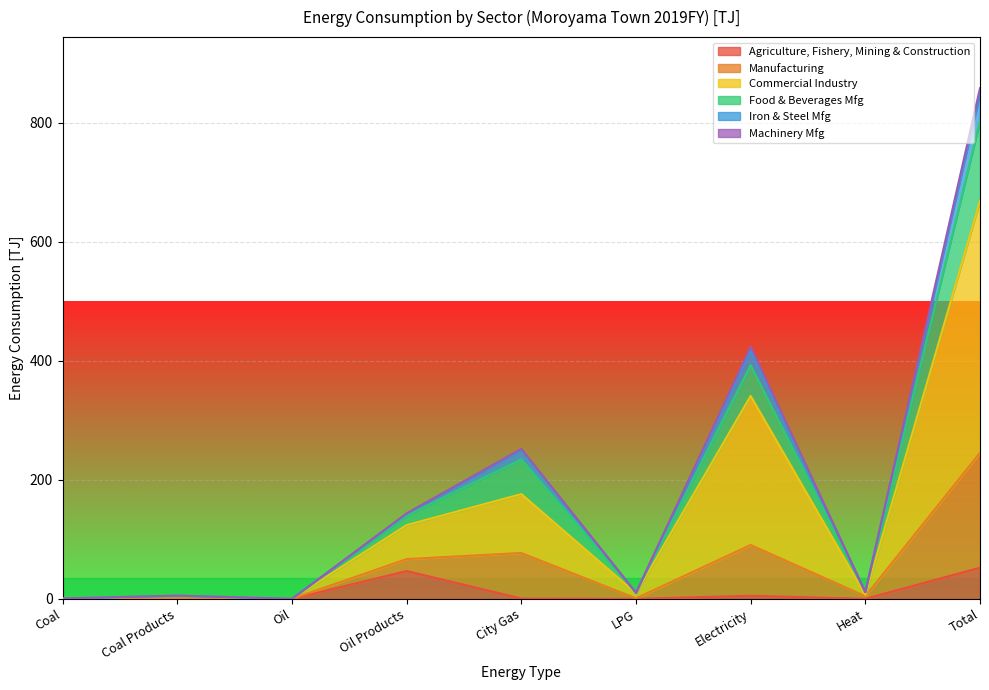

List the labels in order of Iron & Steel Mfg value, smallest first.

Oil, Coal, Coal Products, LPG, Heat, Oil Products, City Gas, Electricity, Total